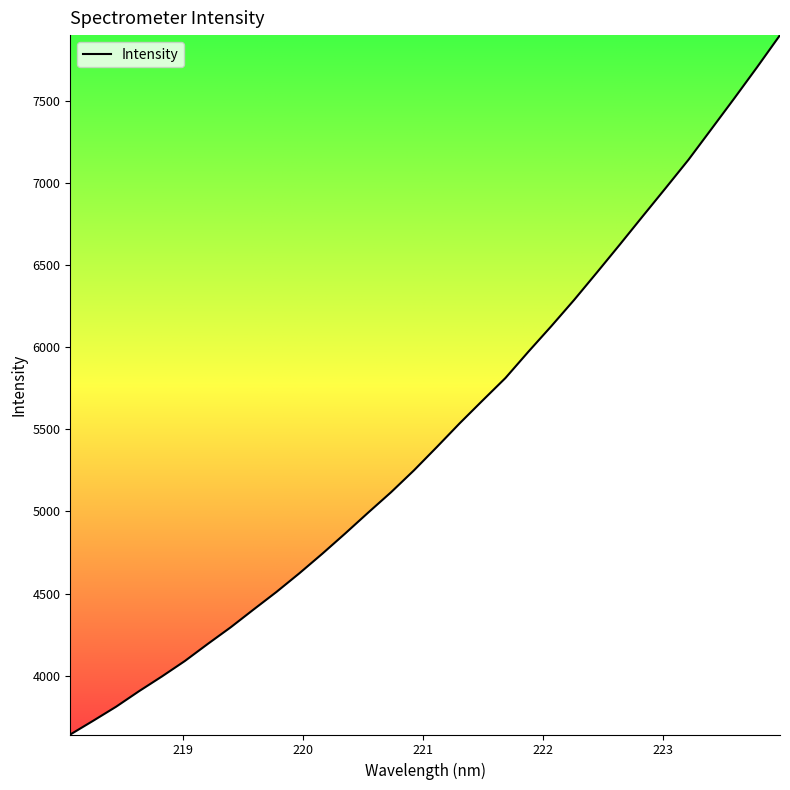

What is the difference between the maximum and minimum values?

4255.7